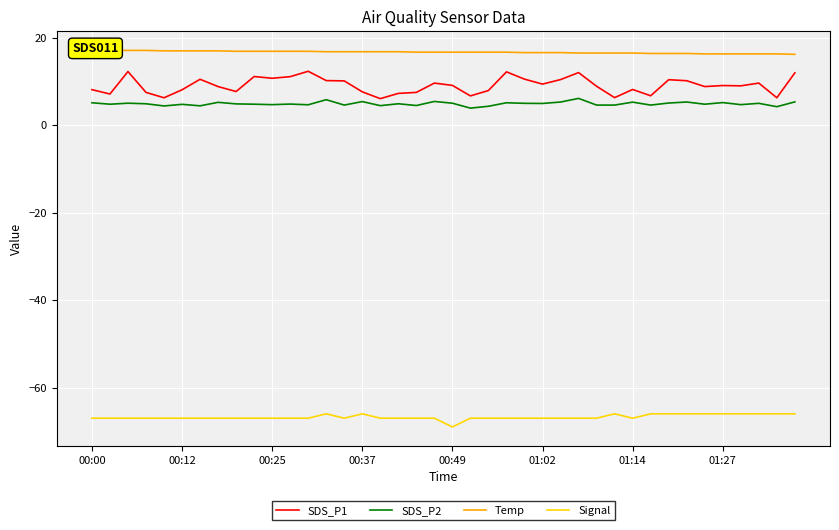

What is the approximate value of SDS_P1 at 01:14?

8.2